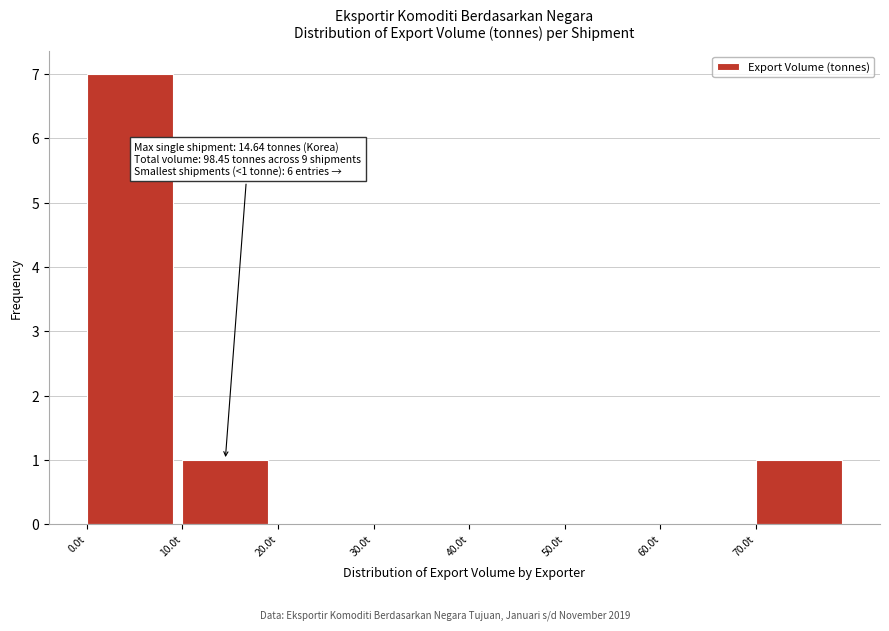

Over which range of the x-axis is the bar tallest?

0 to 10